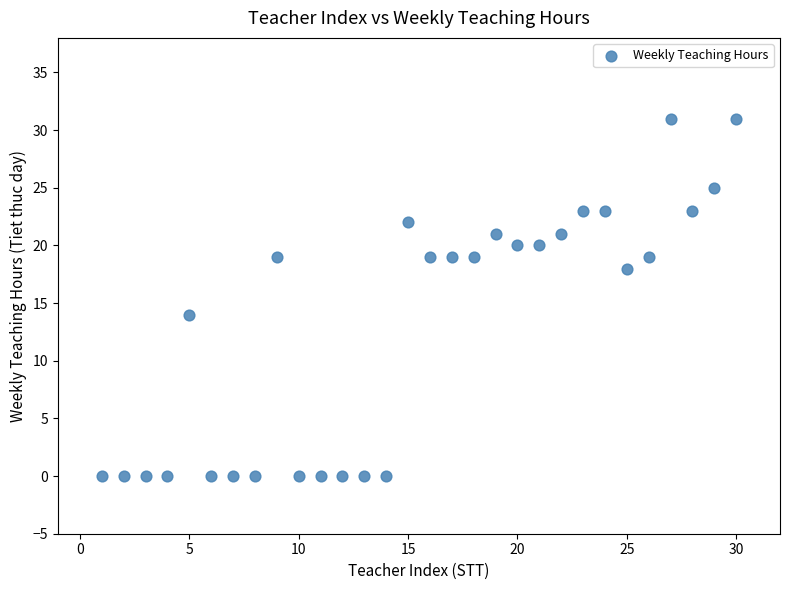

What Y value in the scatter plot is closest to 15?

14